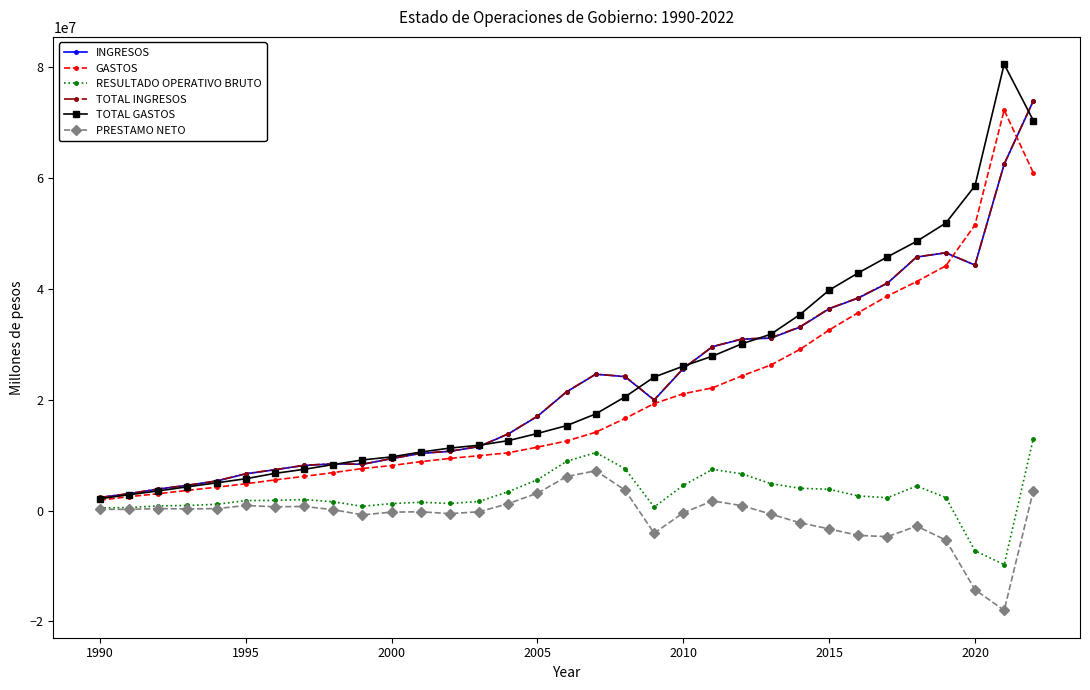

What is the value of the TOTAL INGRESOS point at the 22nd from the left?

29574874.7